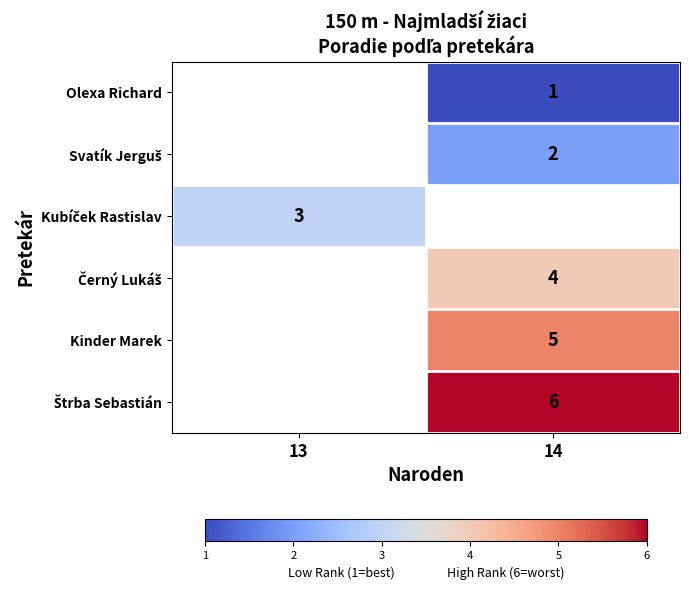

How many categories are shown in the chart?

2